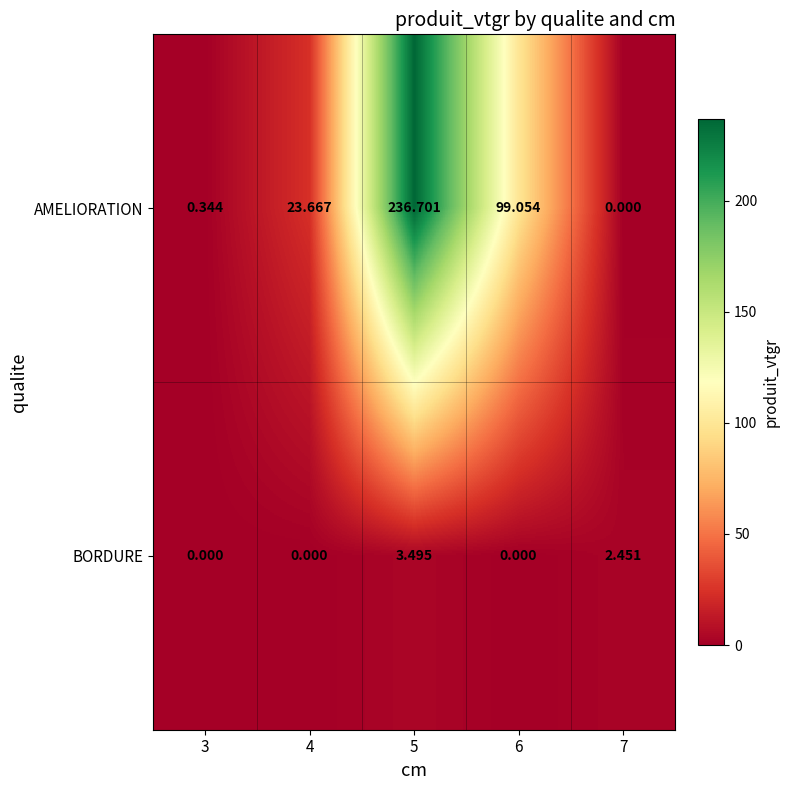

What is the total value across all series at 5?

240.2